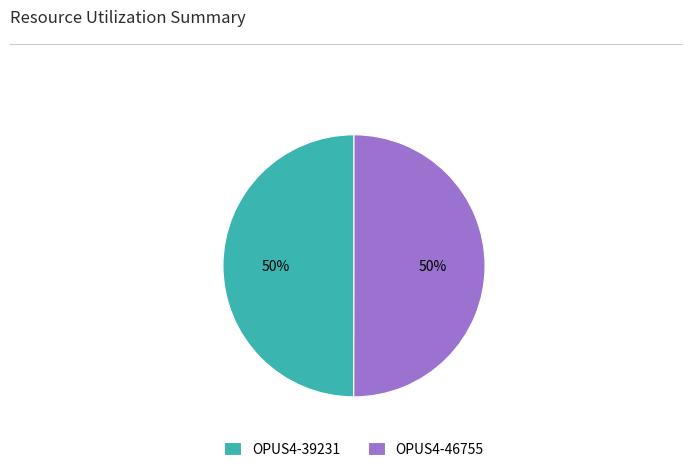

To the nearest percent, what is the average slice percentage?

50%